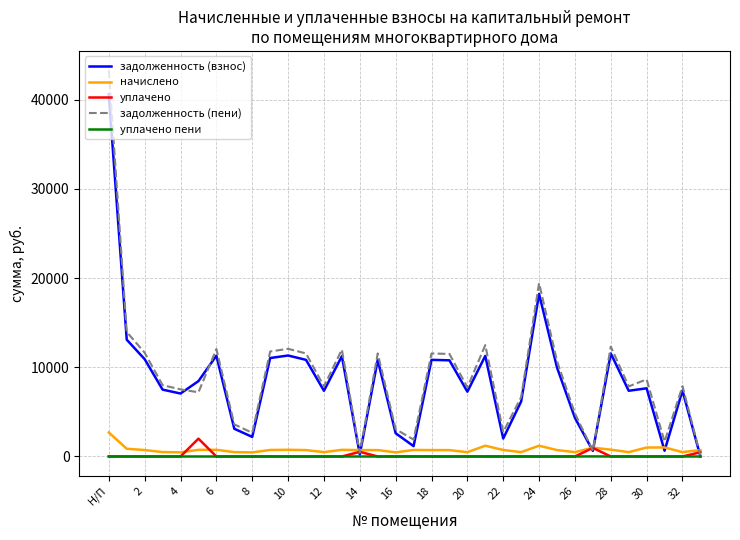

Which series has the largest range (max minus min)?

задолженность (пени)